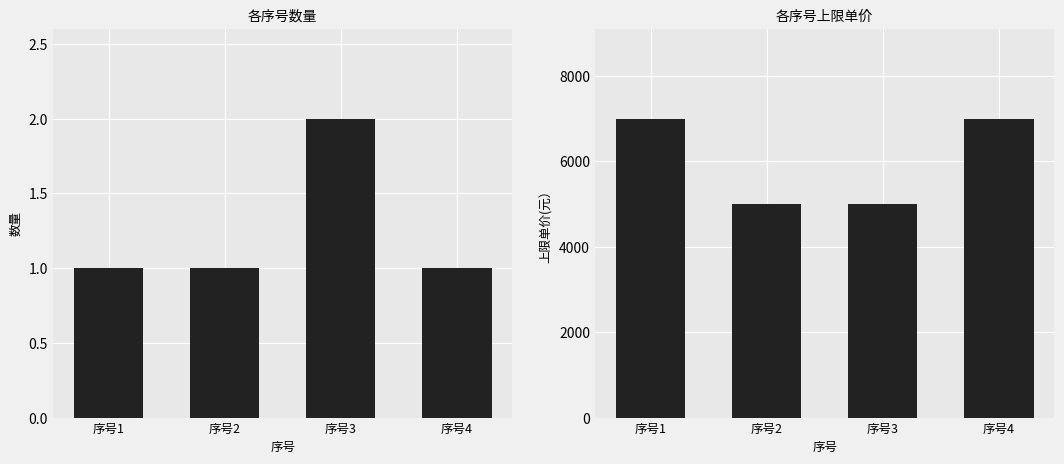

At 序号2, list the series in order from largest to smallest.

上限单价(元）, 数量